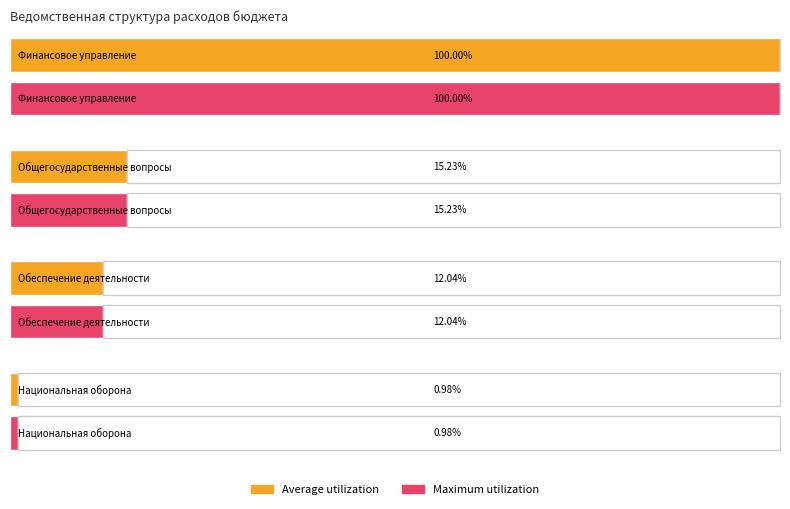

Rank the categories by Average utilization value from lowest to highest.

Национальная оборона, Обеспечение деятельности, Общегосударственные вопросы, Финансовое управление